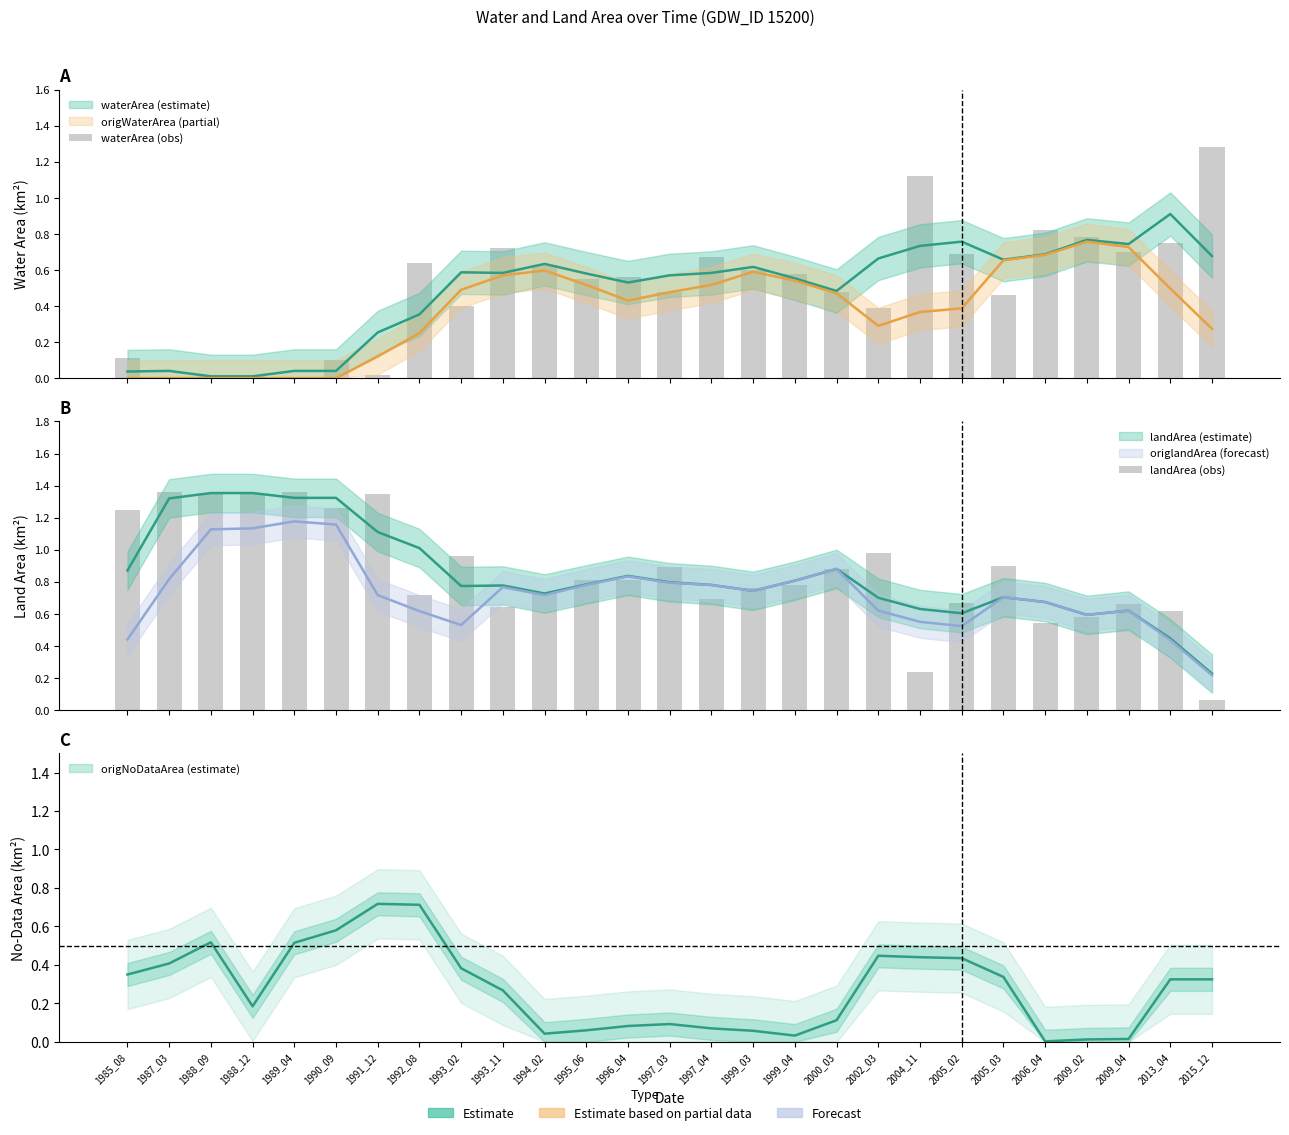

The waterArea (obs) series shows 1.1 at 2004_11. True or false?

True